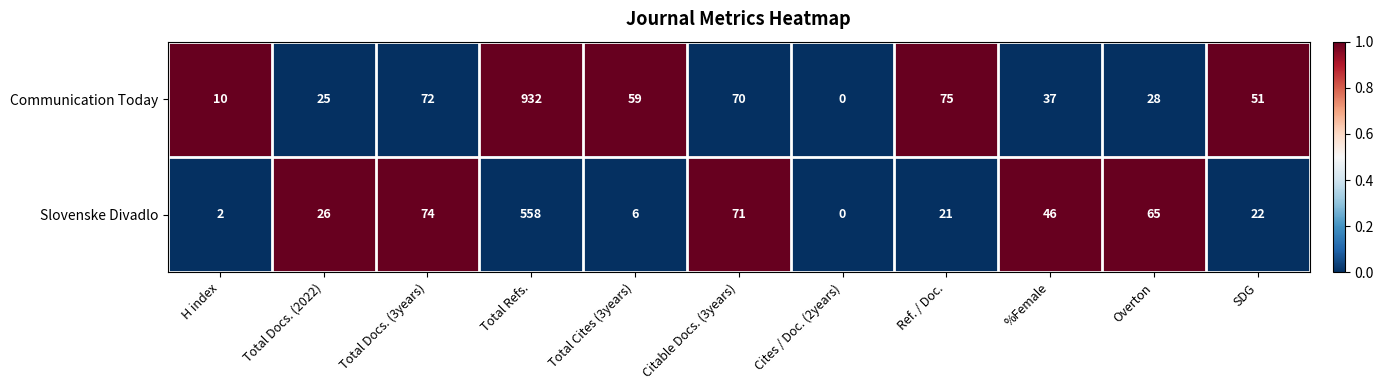

Which series has the largest total across all categories?

Communication Today